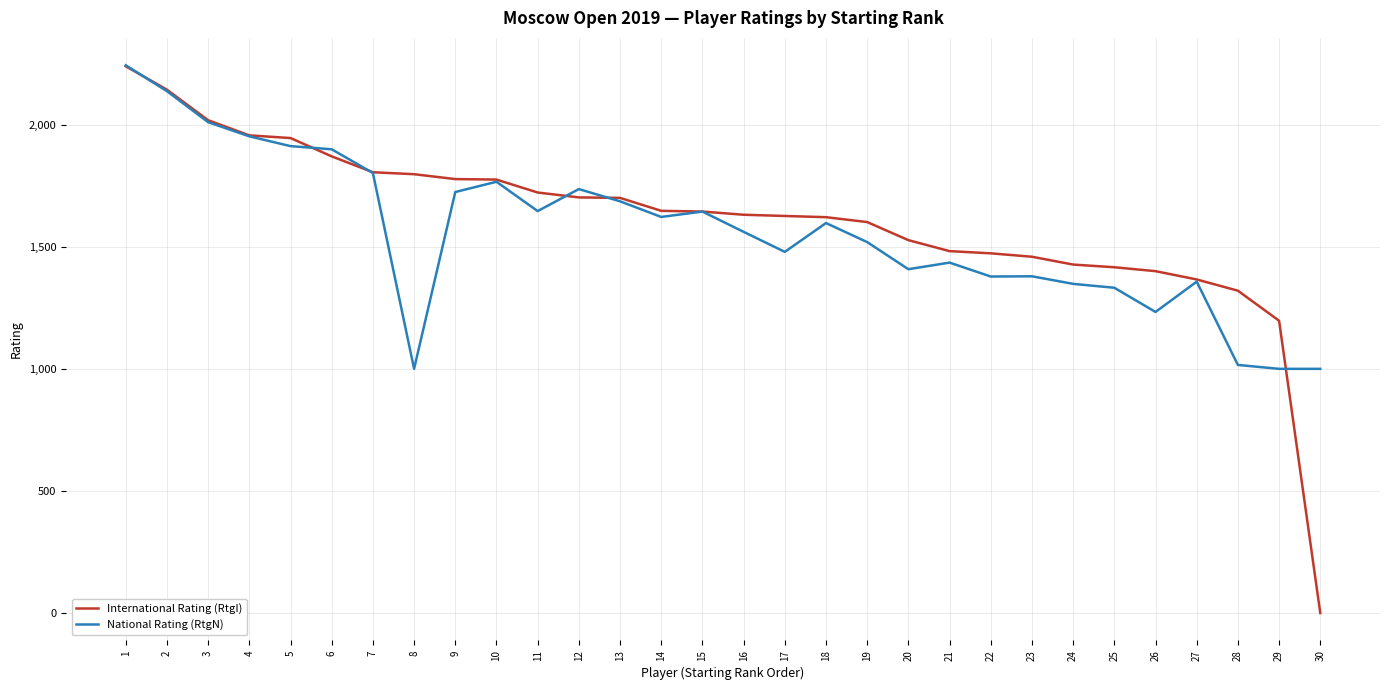

Rank the series at 29 from highest to lowest value.

International Rating (RtgI), National Rating (RtgN)